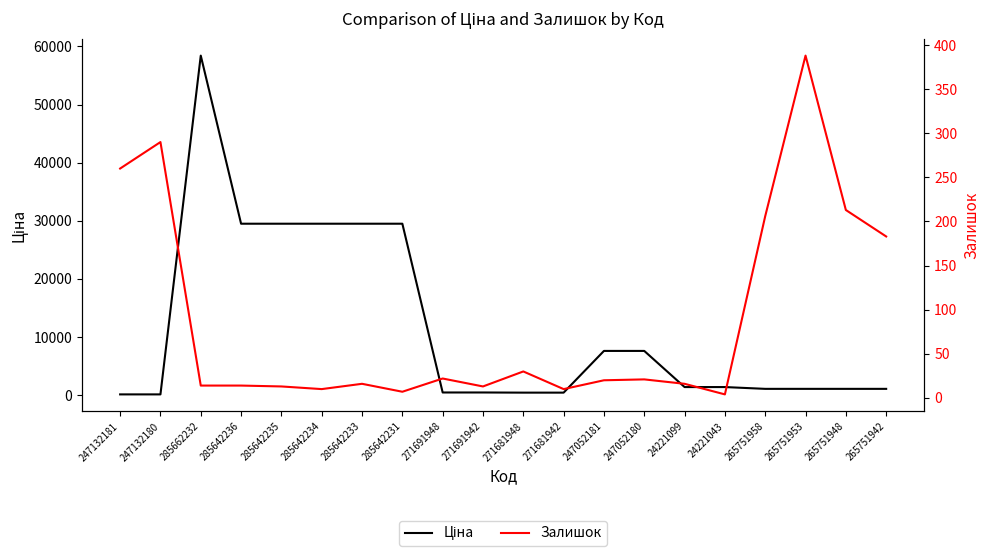

Is it true that Ціна equals 19648.4 at 285642234?

False